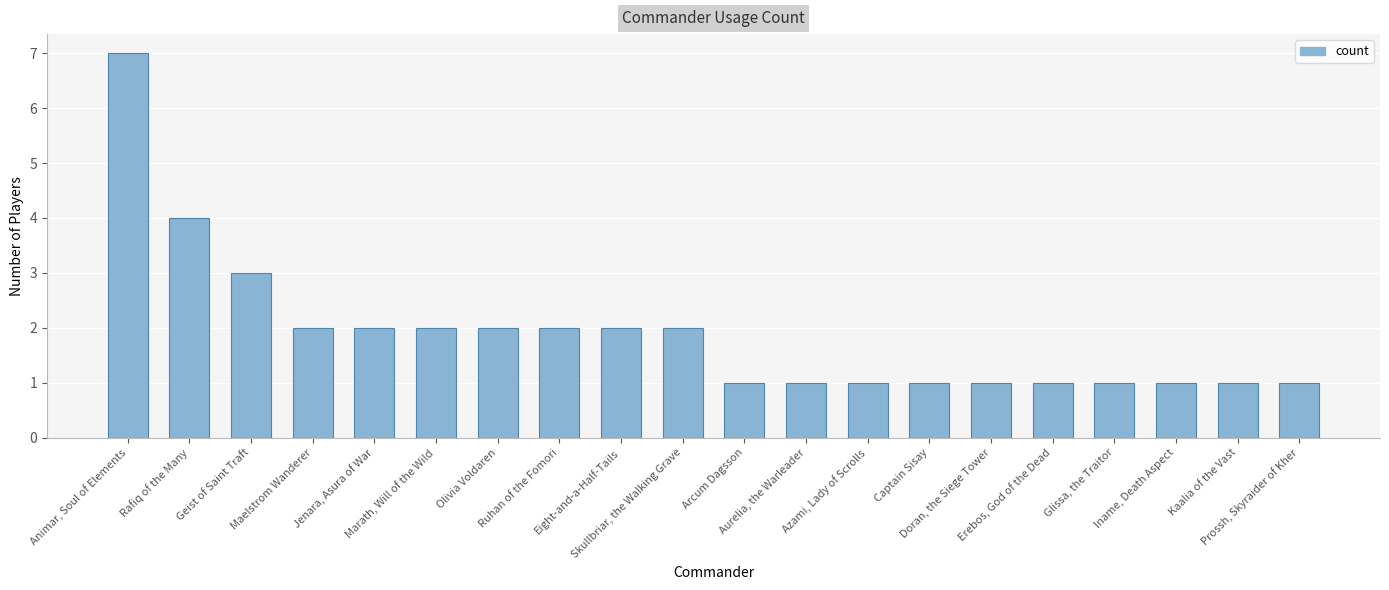

What is the greatest value displayed?

7